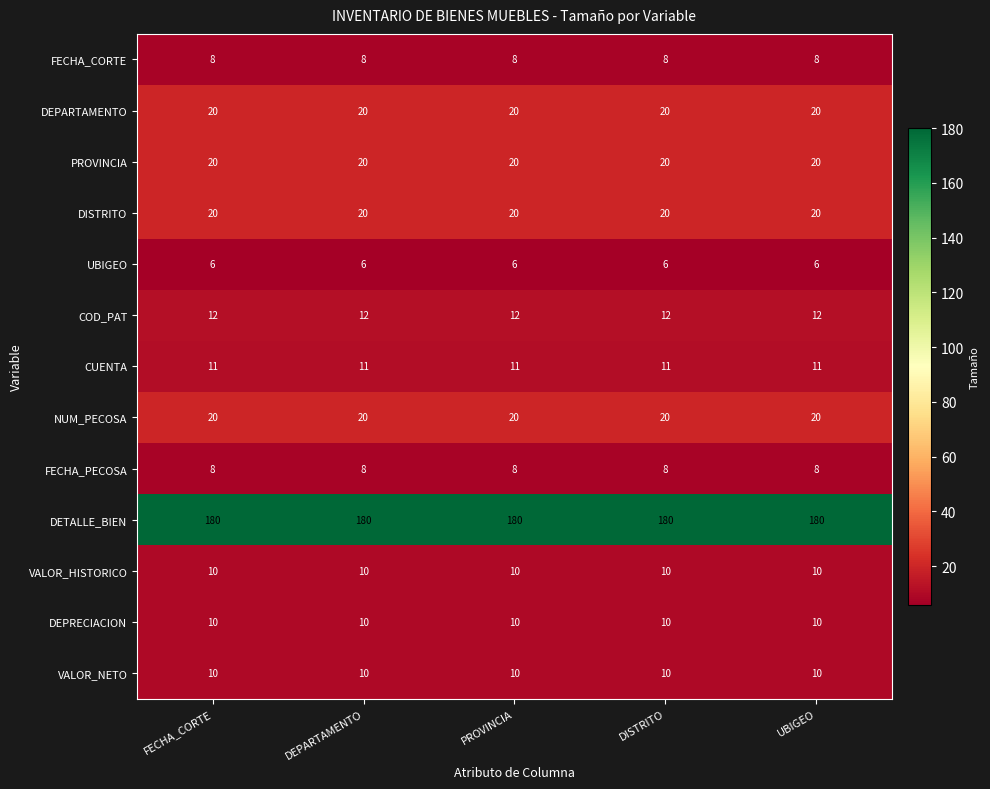

At how many categories does at least one series exceed 145?

5